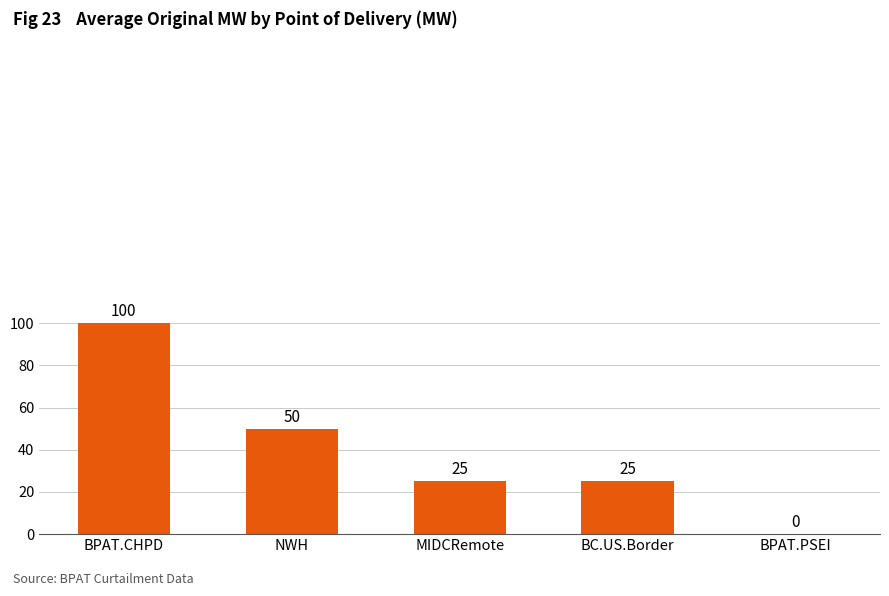

The value at BC.US.Border is 25. True or false?

True